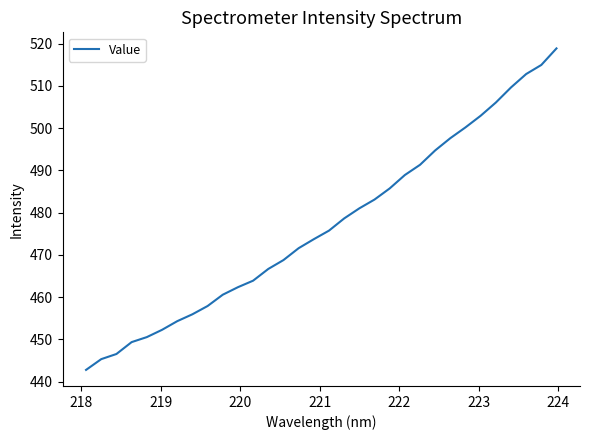

What is the maximum value shown in the chart?

518.9